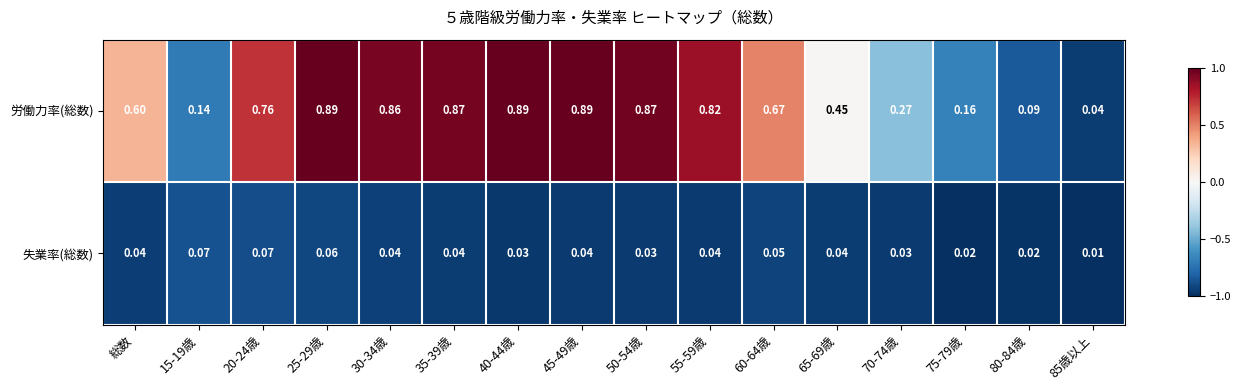

Which series has the largest range (max minus min)?

労働力率(総数)